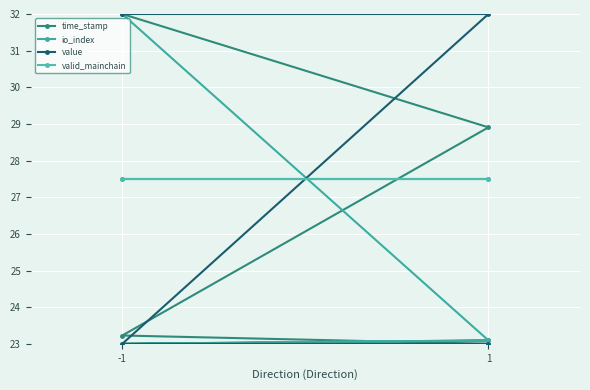

True or false: time_stamp has a value of 7.5 at 1.

False